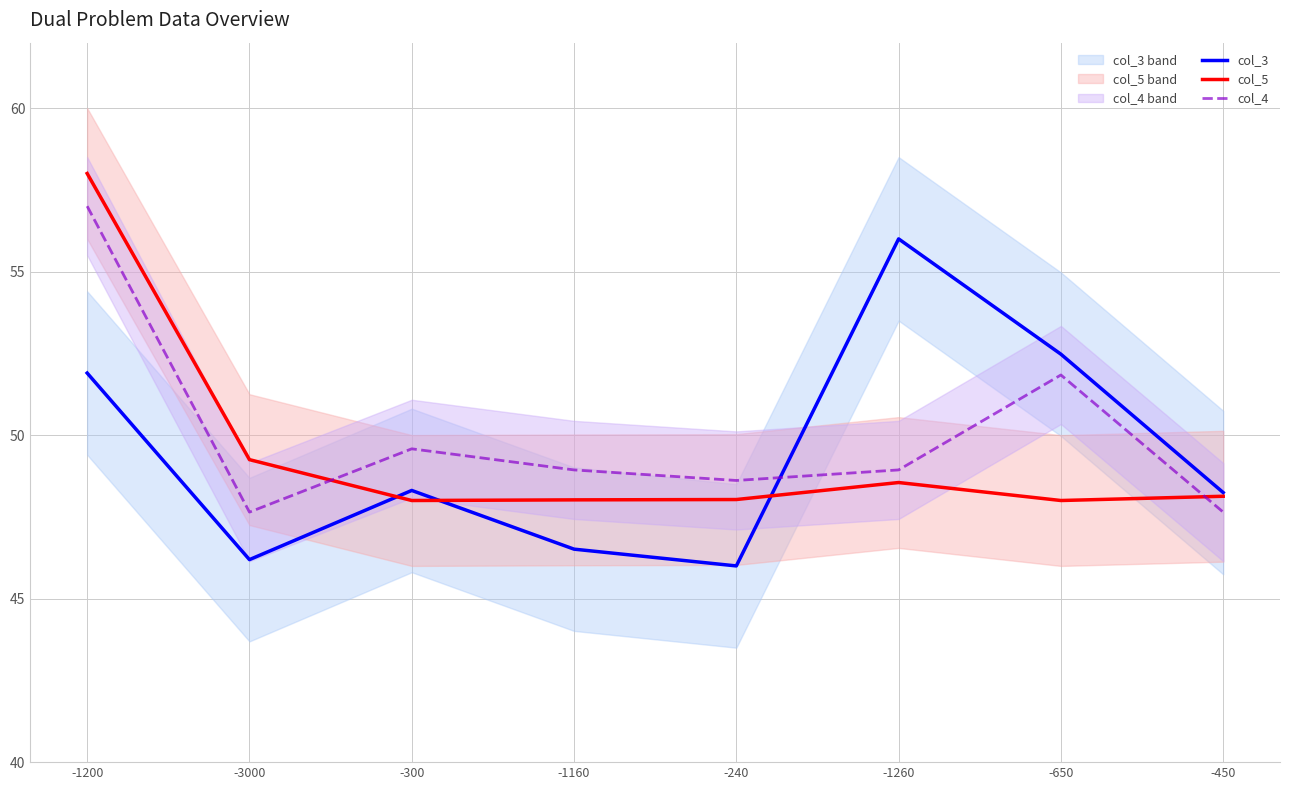

What is the sum of all col_3 values?

395.6